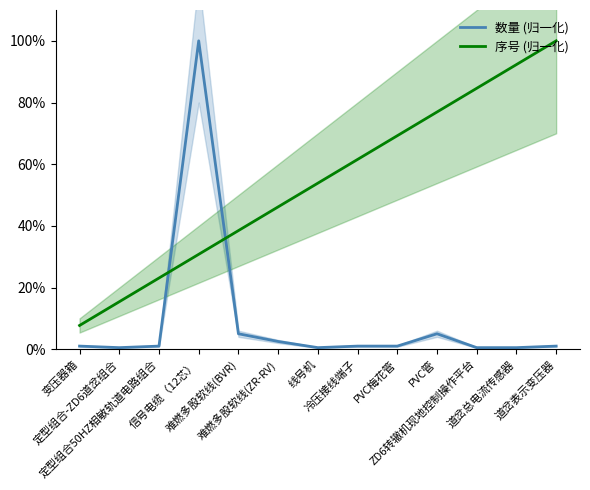

True or false: 序号 (归一化) has a value of 74.0 at 难燃多股软线(ZR-RV).

False